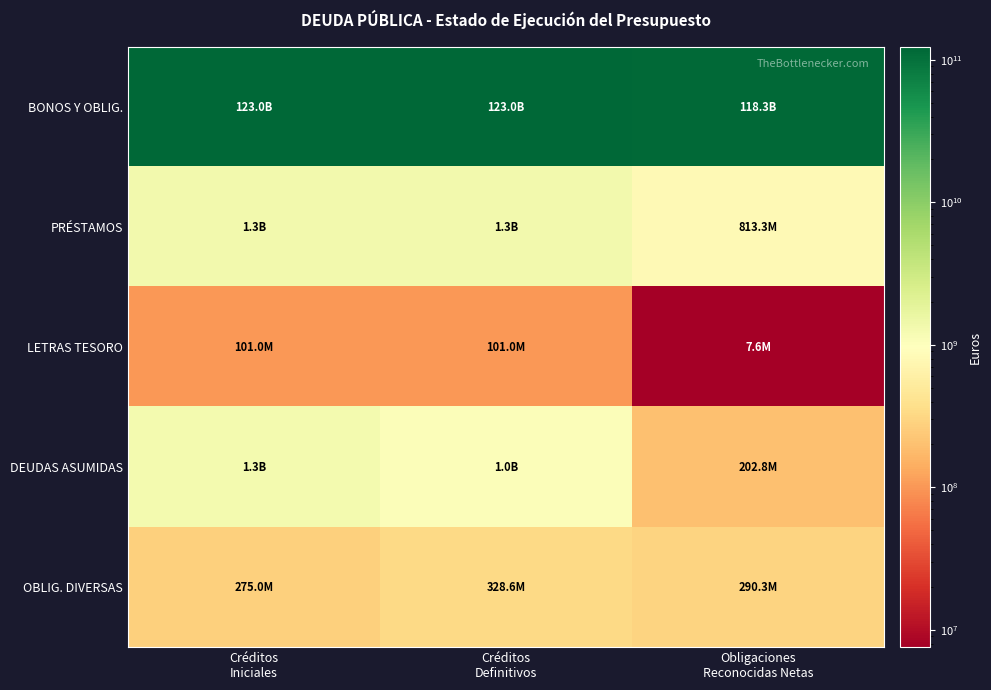

At how many categories does at least one series exceed 10455363301?

3